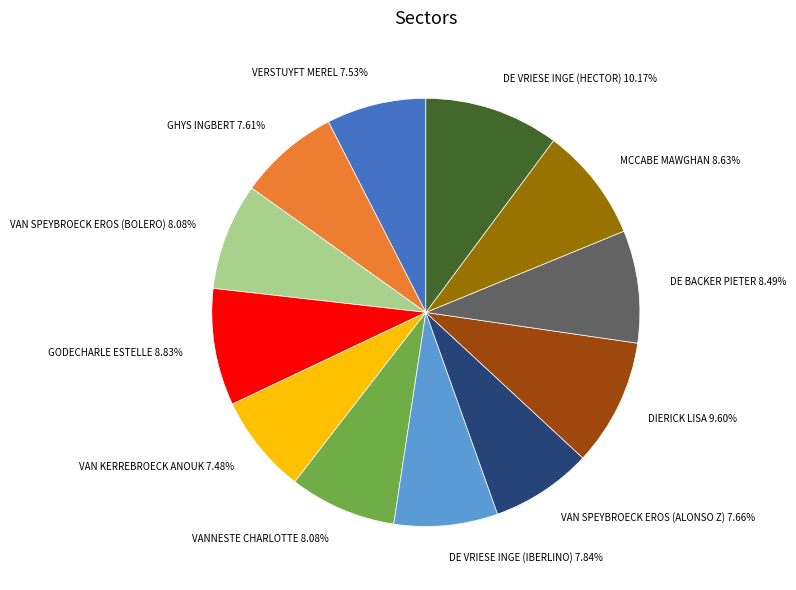

Is there any slice that represents more than half of the pie?

No